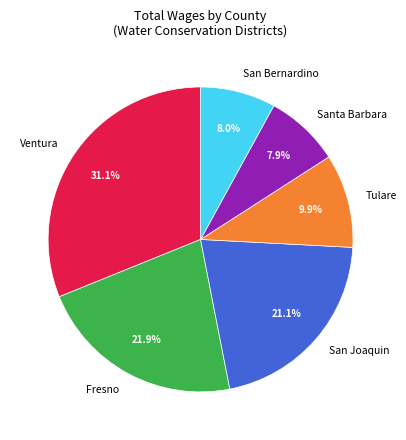

Approximately how many times larger is the value at San Joaquin compared to Fresno?

1.0